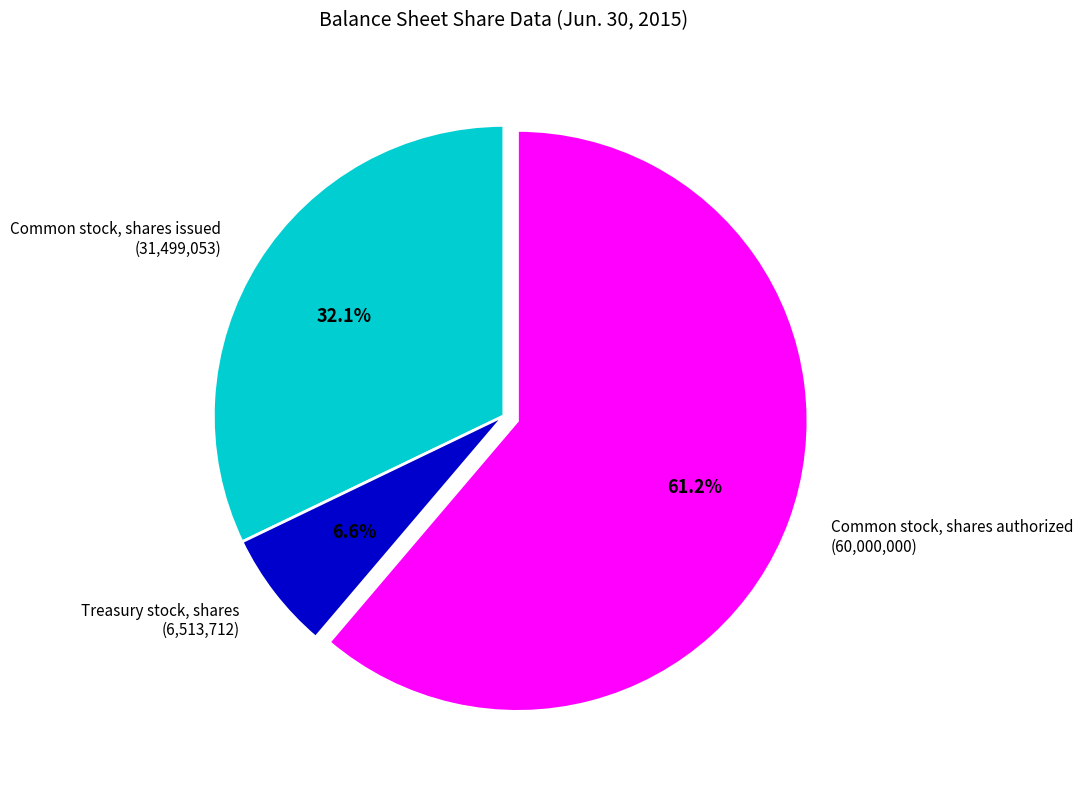

Count the number of slices in the pie.

3